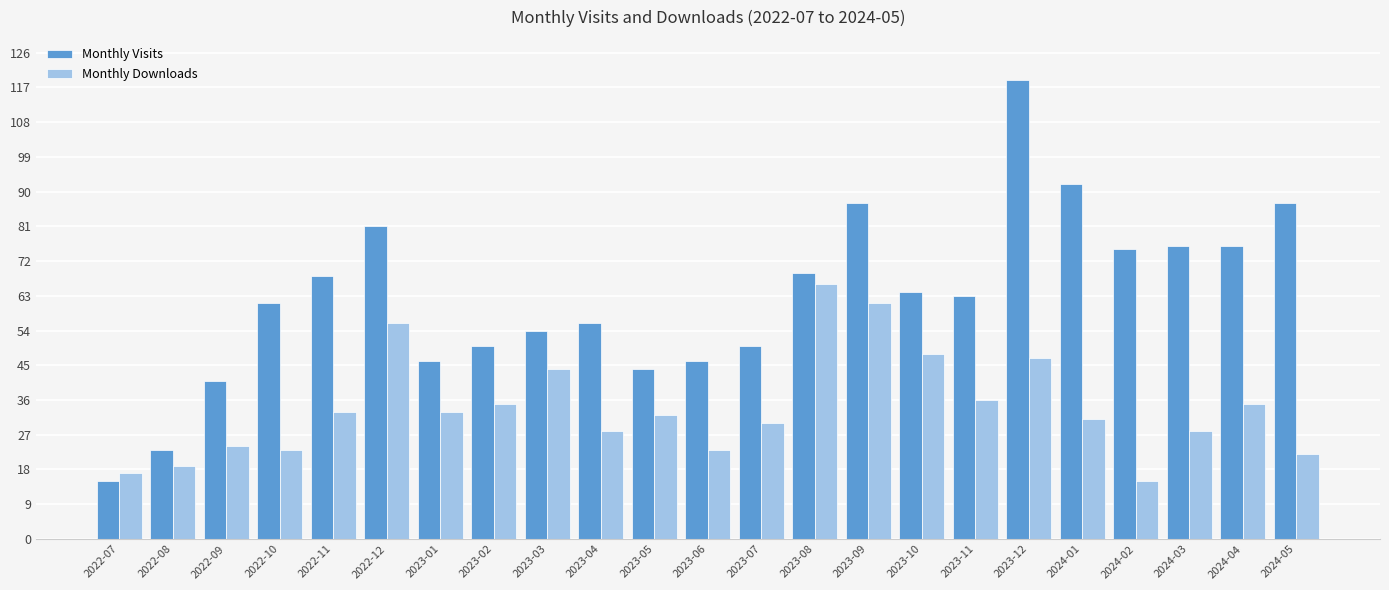

What is the smallest value displayed?

15